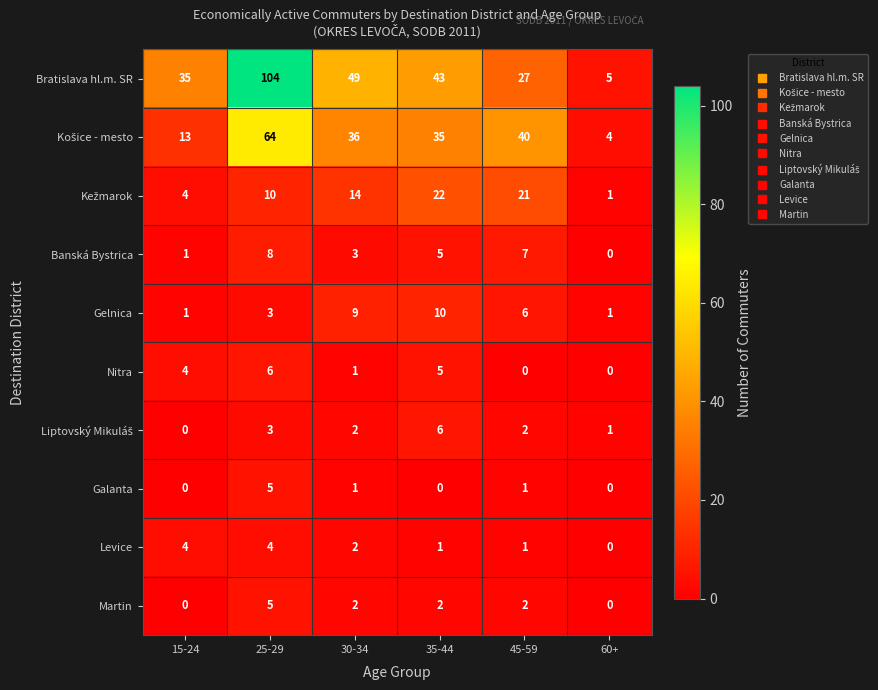

How many series are shown in this chart?

10